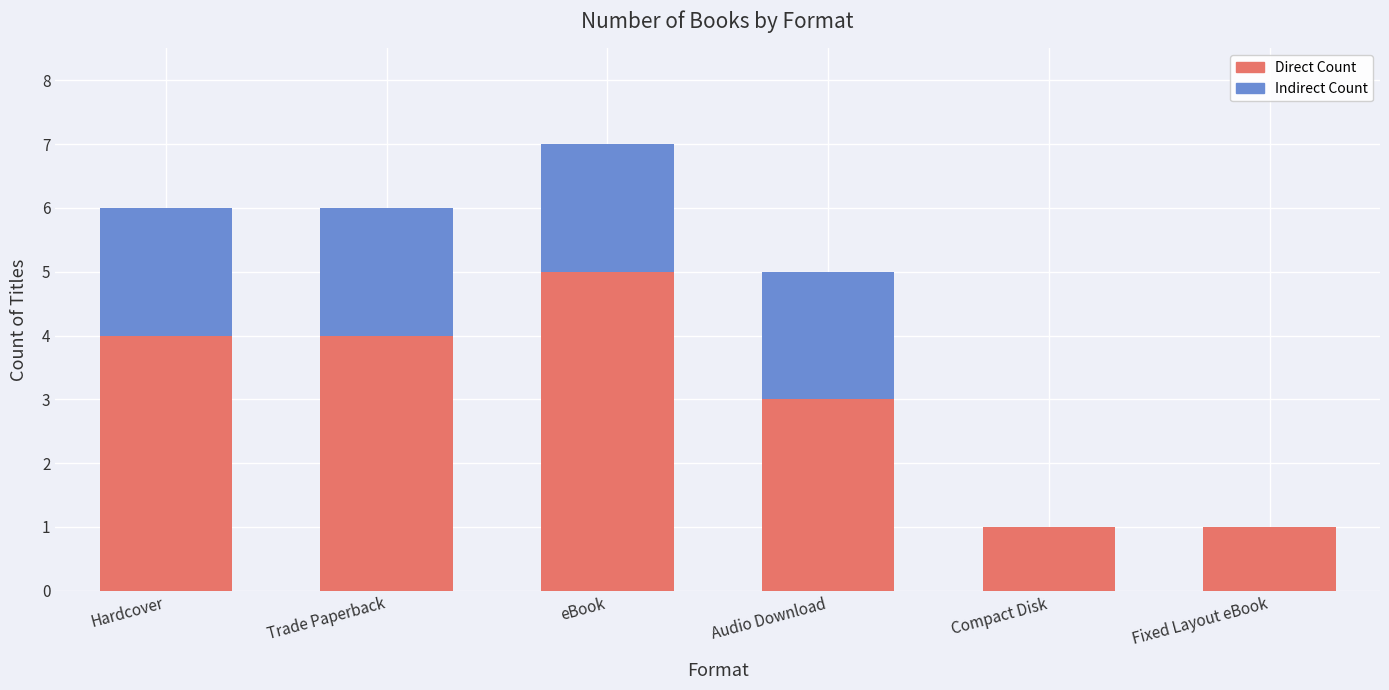

What is the maximum value for Direct Count?

5